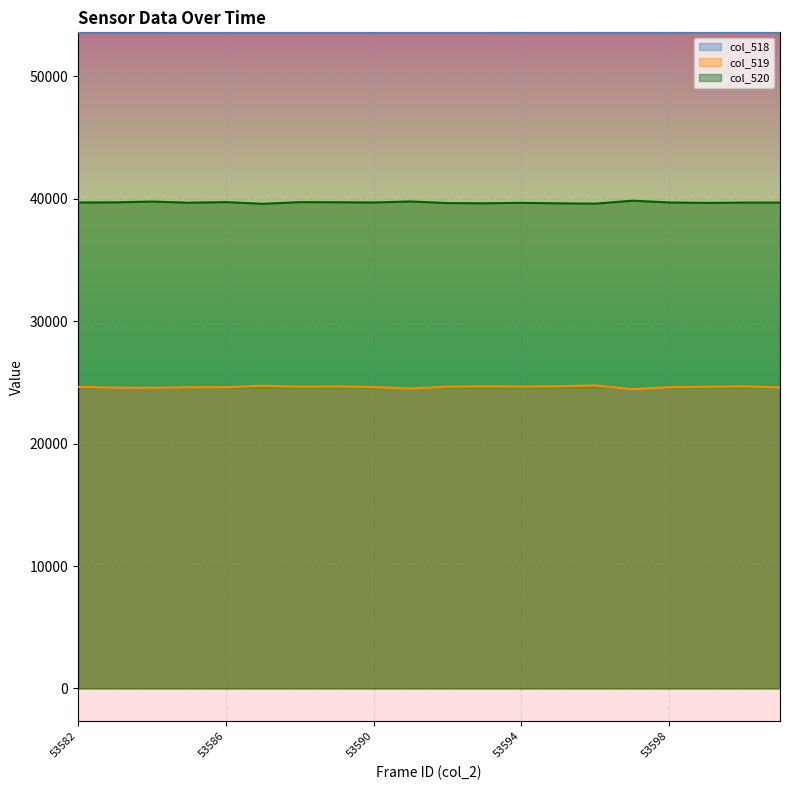

At how many categories does at least one series exceed 41892?

20